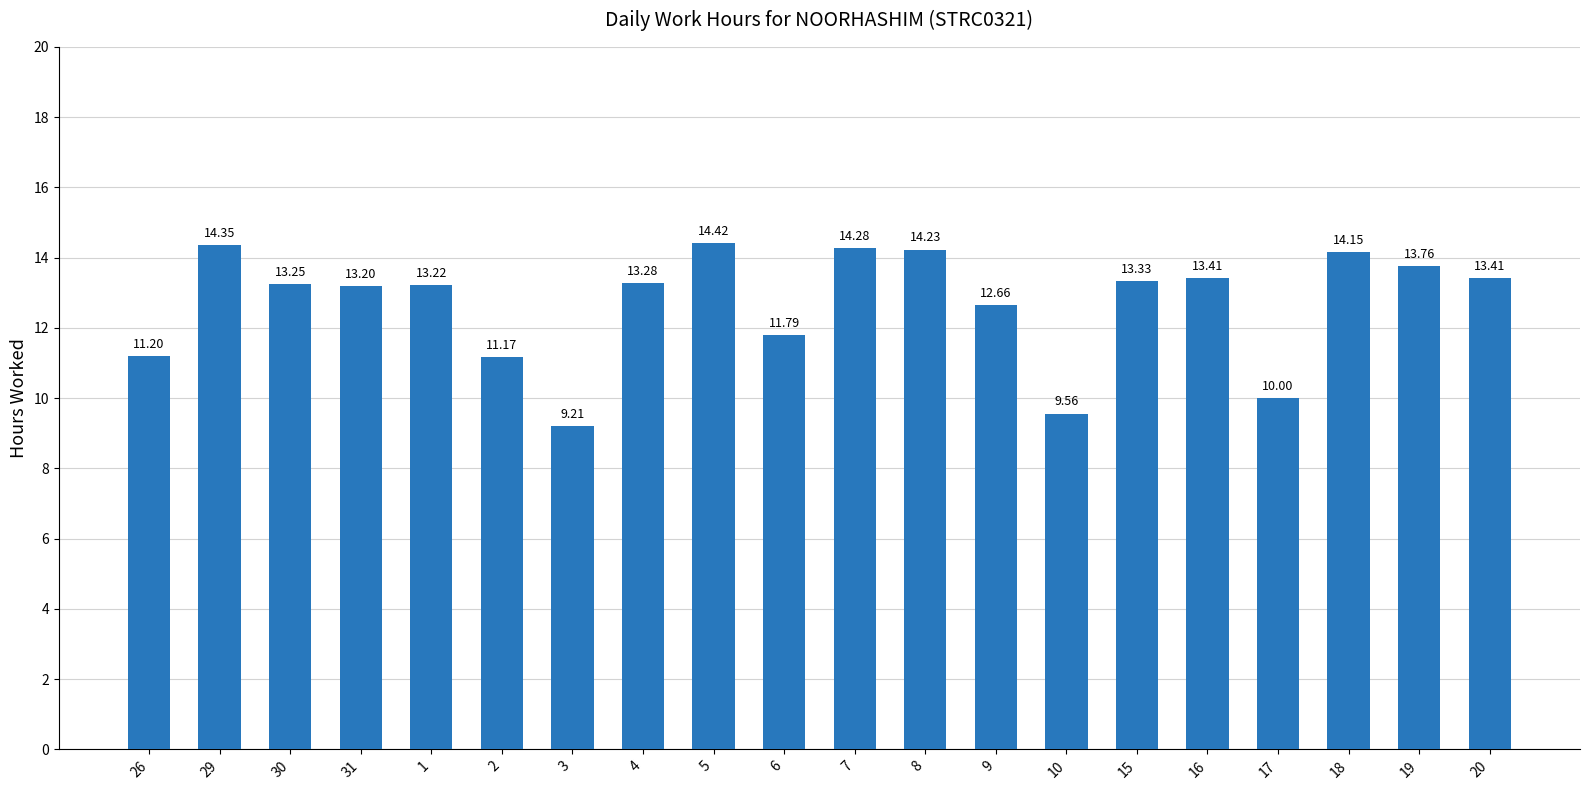

How many bars are there in total?

20